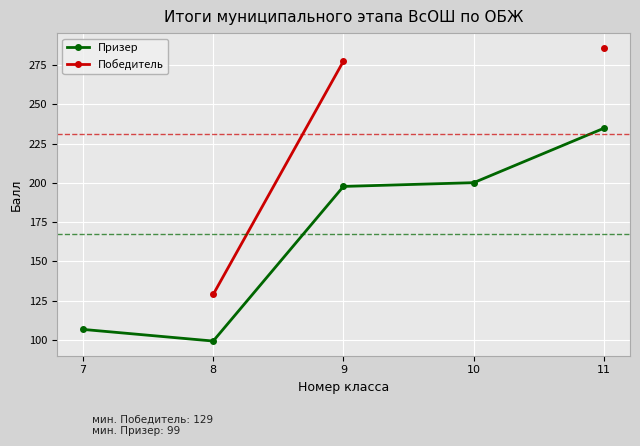

What is the spread (max minus min) of values at 11?

51.2